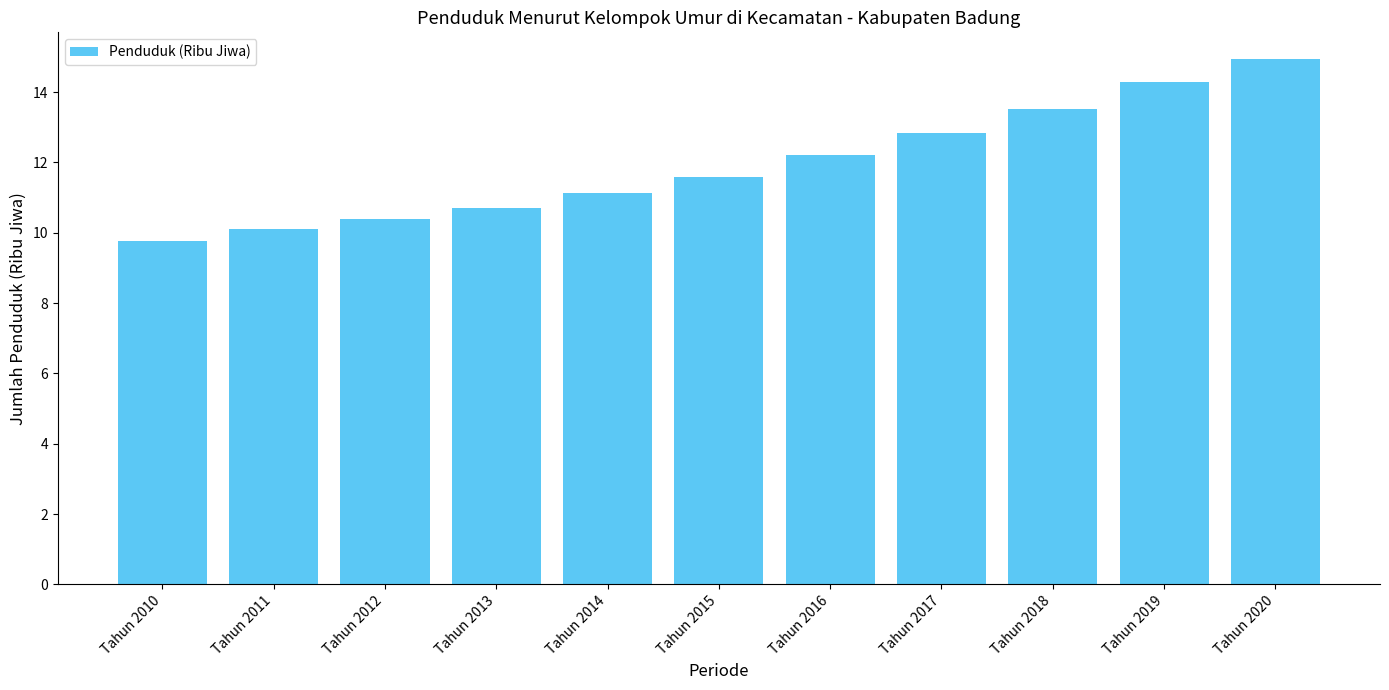

What value does the data have at Tahun 2017?

12.8